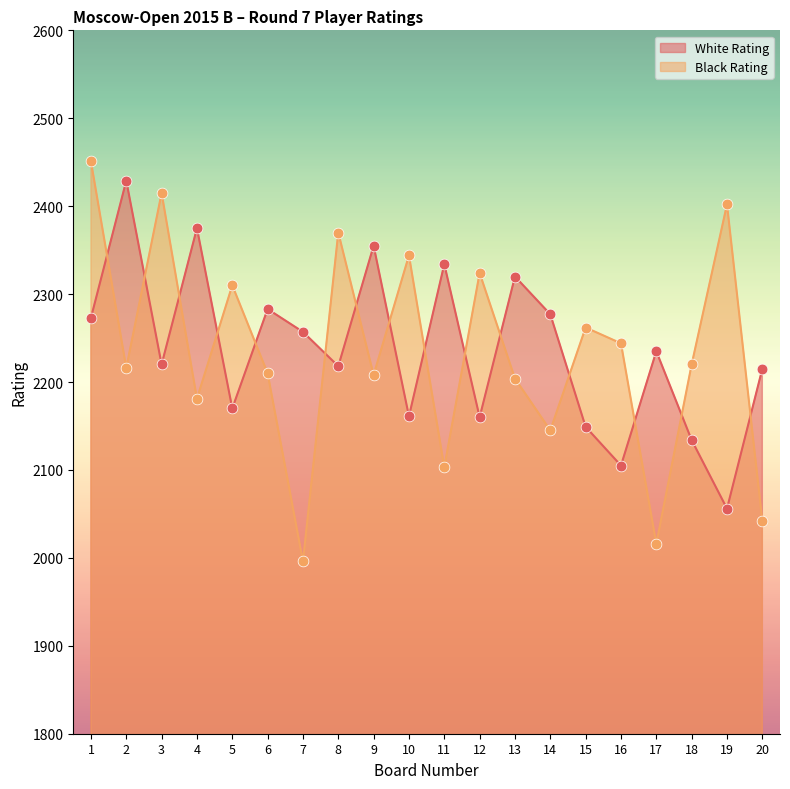

What is the total value across all series at 6?

4493